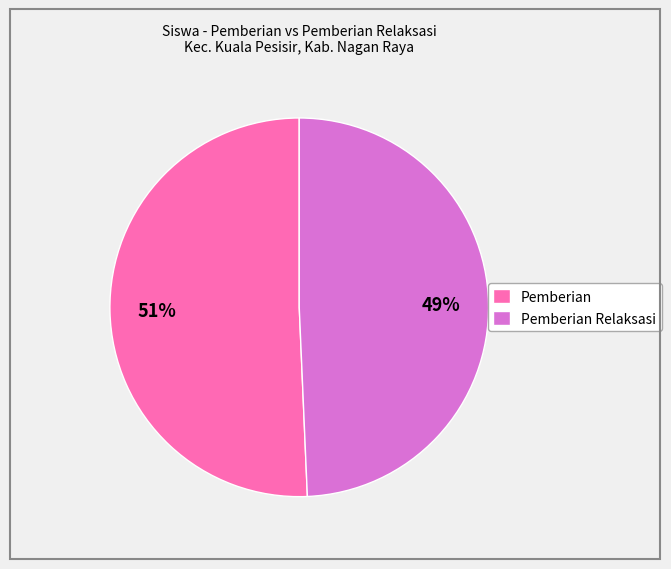

How many slices are in this pie chart?

2